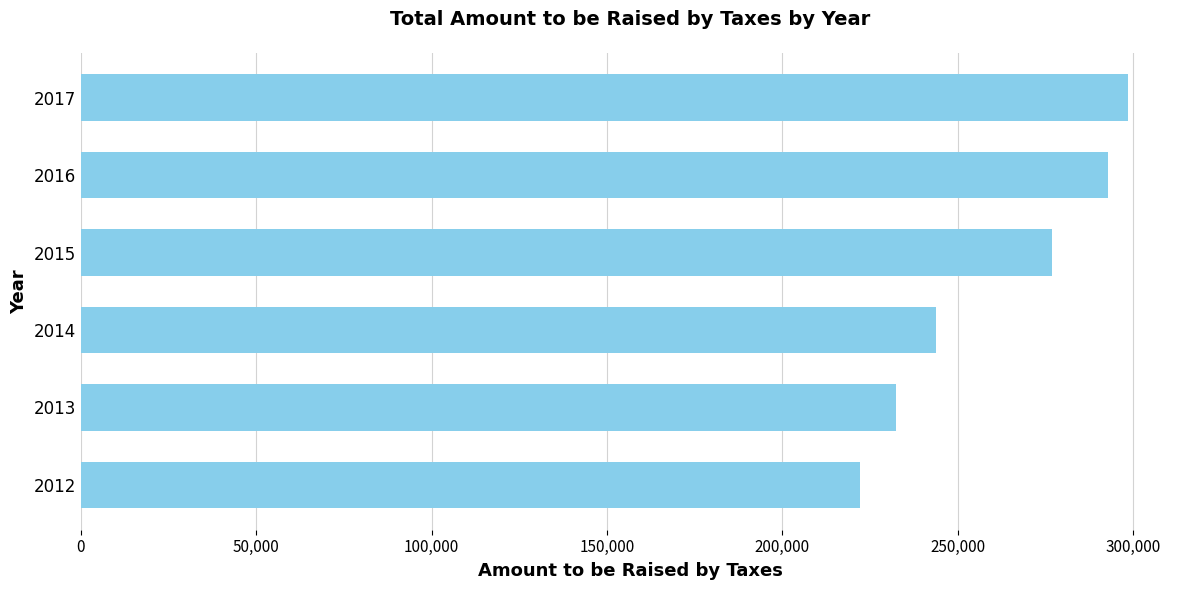

What is the difference between the maximum and second lowest values?

65993